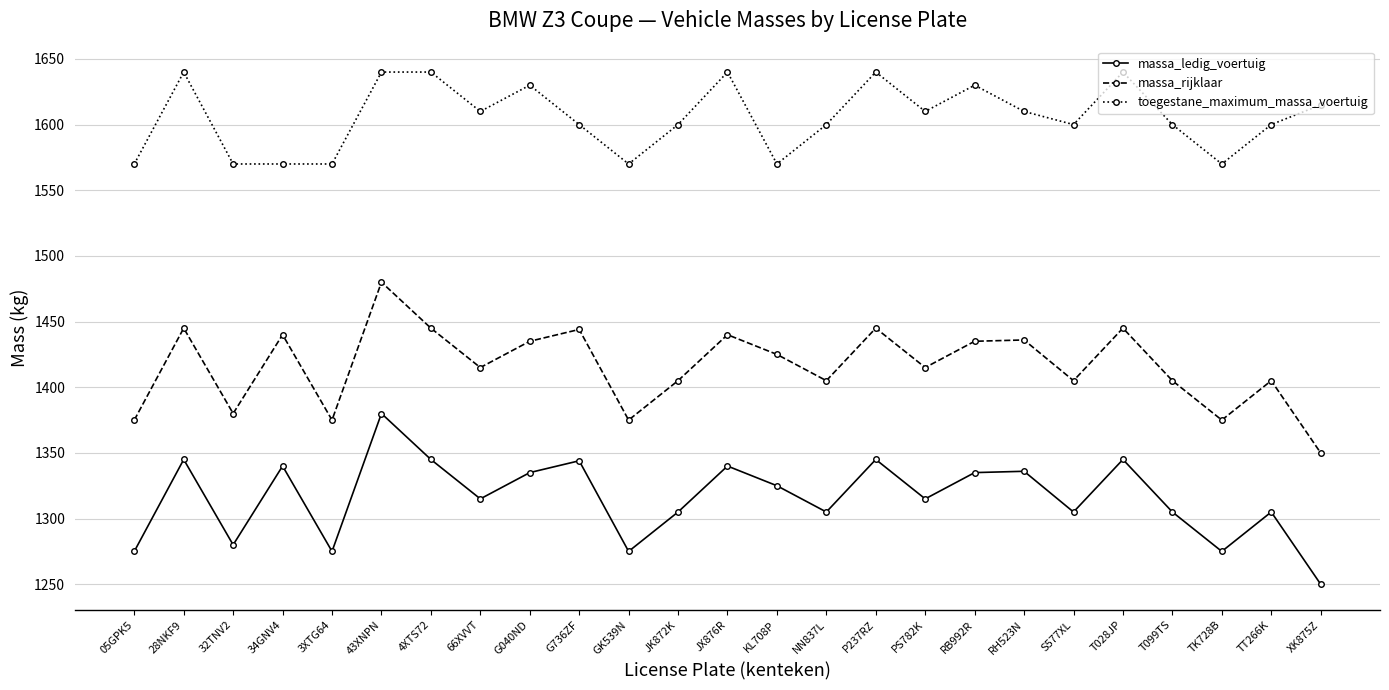

Which category has the highest value in the massa_rijklaar series?

43XNPN